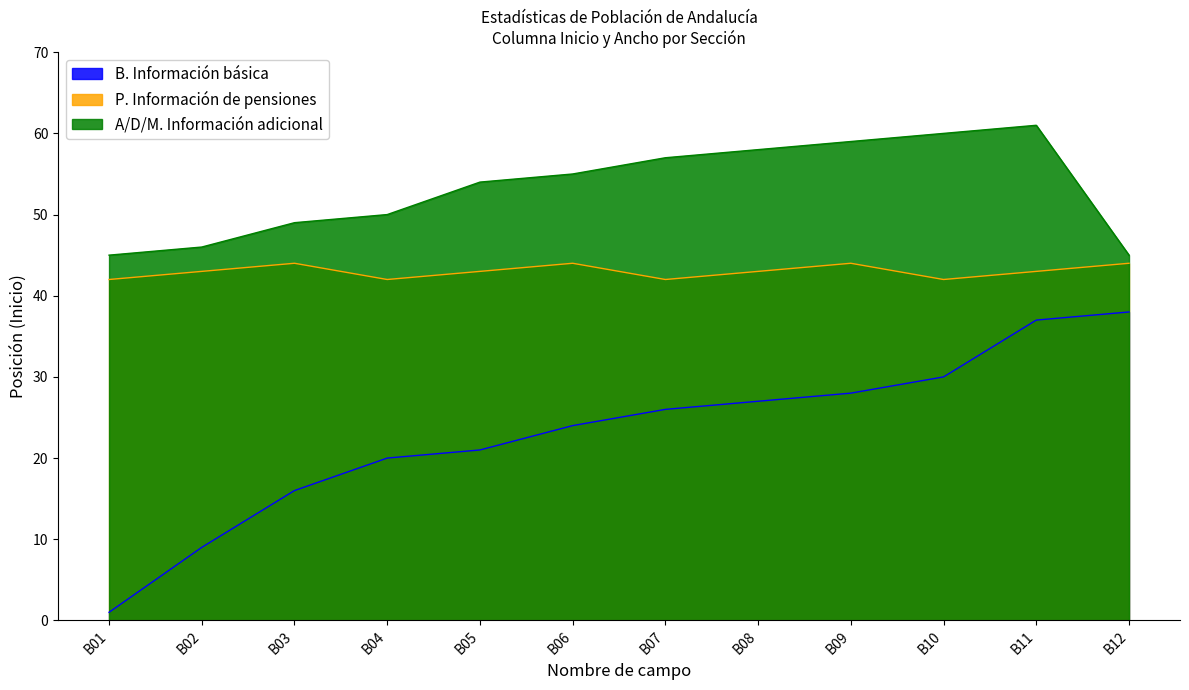

True or false: P. Información de pensiones has a value of 68 at B08.

False